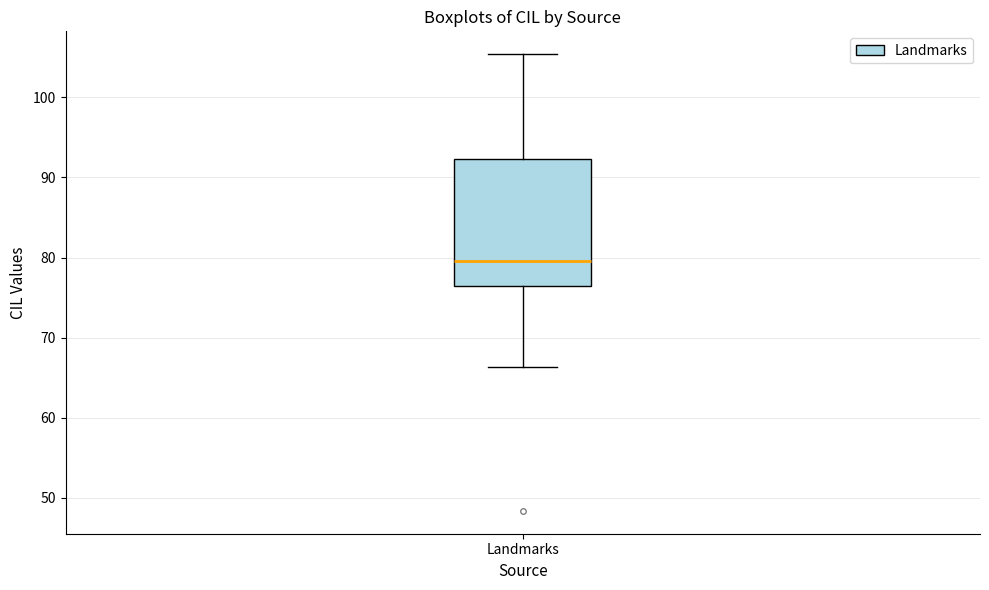

Where is the upper edge of the box for Landmarks on the y-axis? The values are not printed on the chart, so give them approximately, as read against the axis.

92